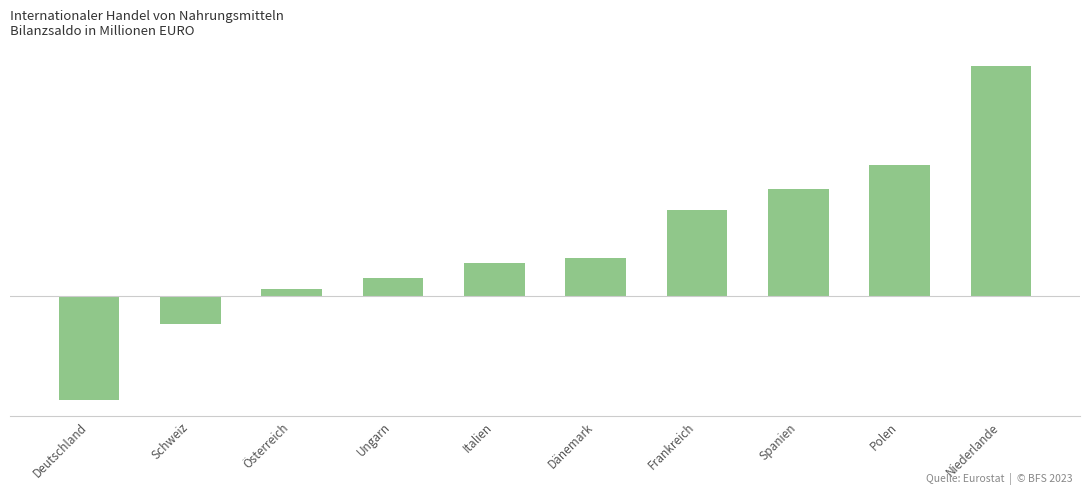

What is the value of the 7th bar from the left?

11676.5